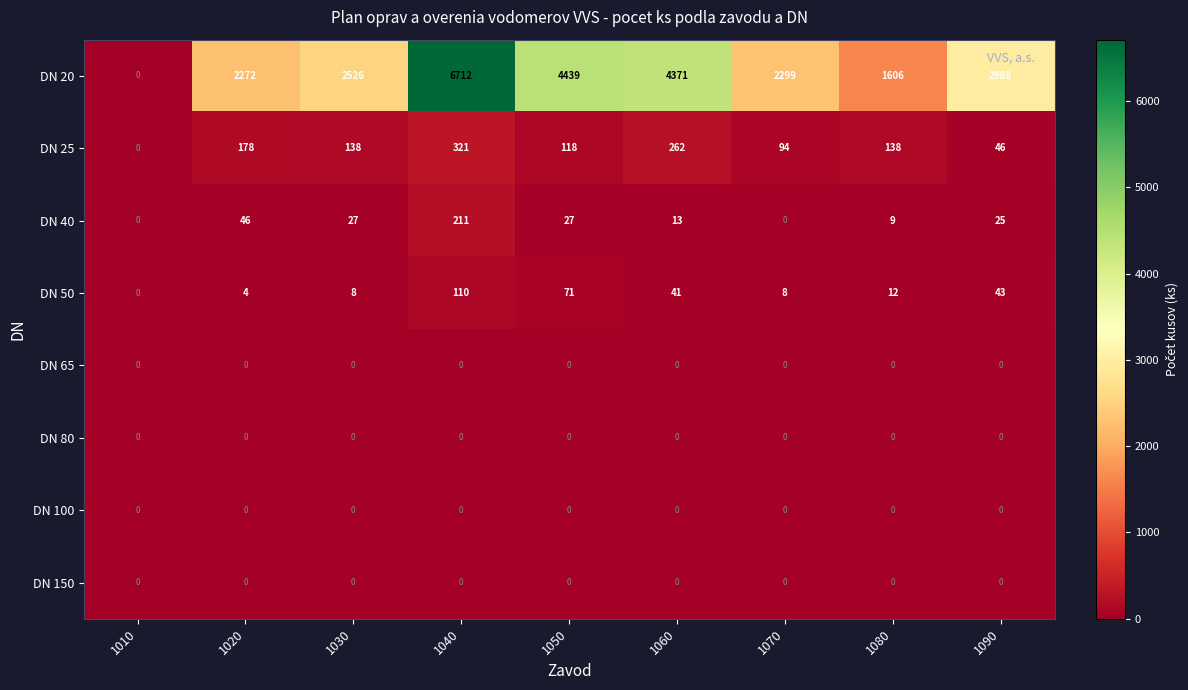

Is it true that DN 80 equals 0 at 1090?

True